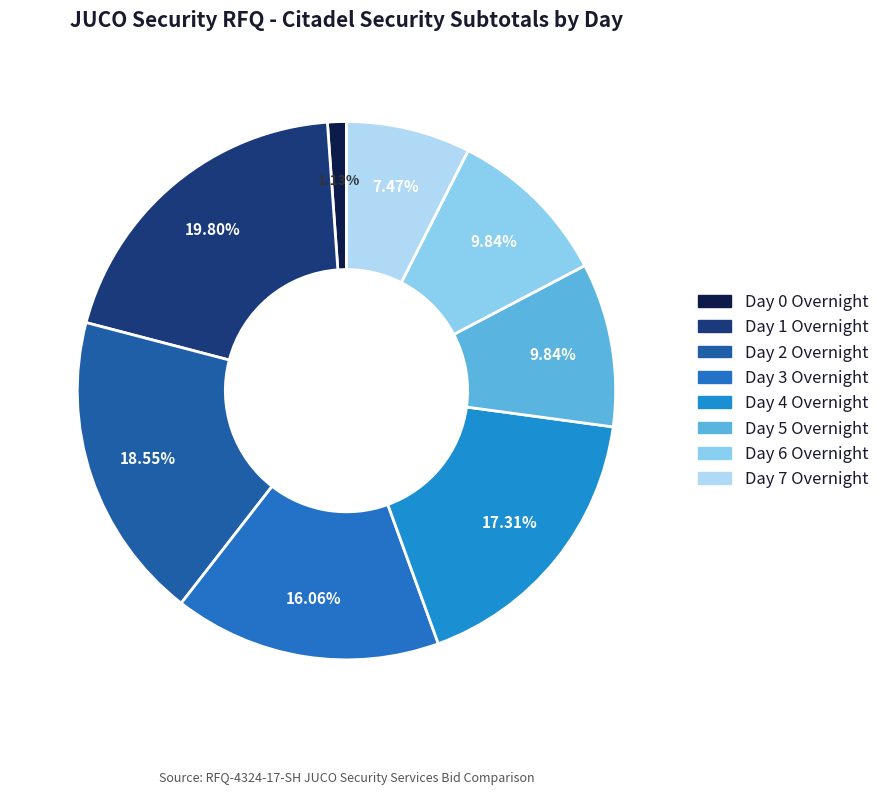

Does any single category account for the majority?

No